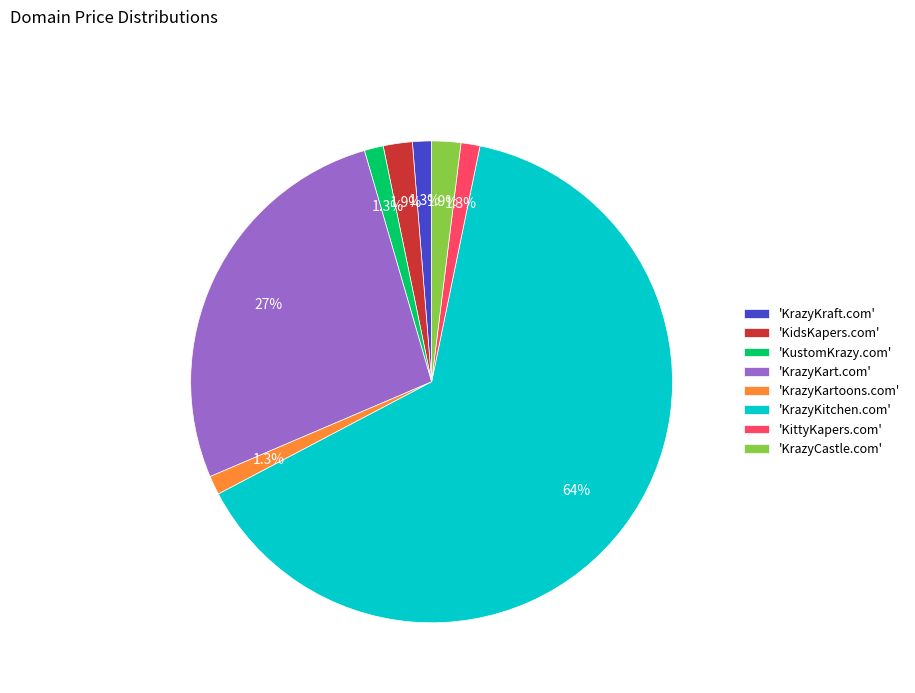

Is there a majority slice in this chart?

Yes